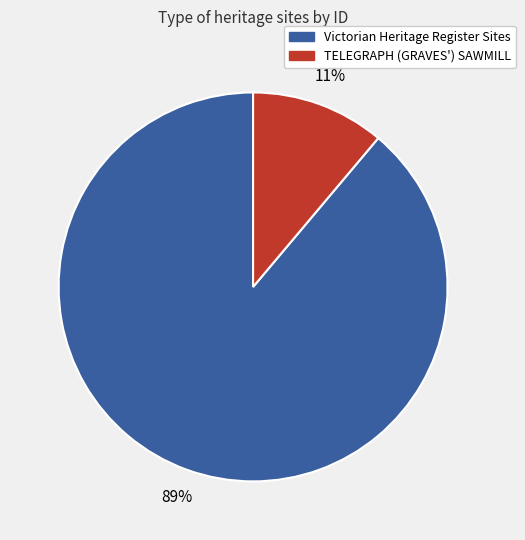

Between Victorian Heritage Register Sites and TELEGRAPH (GRAVES') SAWMILL, which is larger?

Victorian Heritage Register Sites